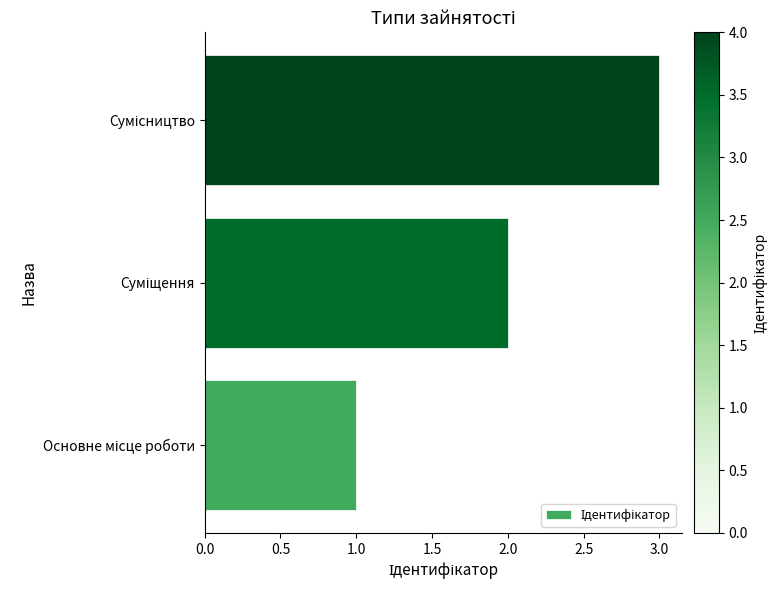

What is the sum of all values?

6